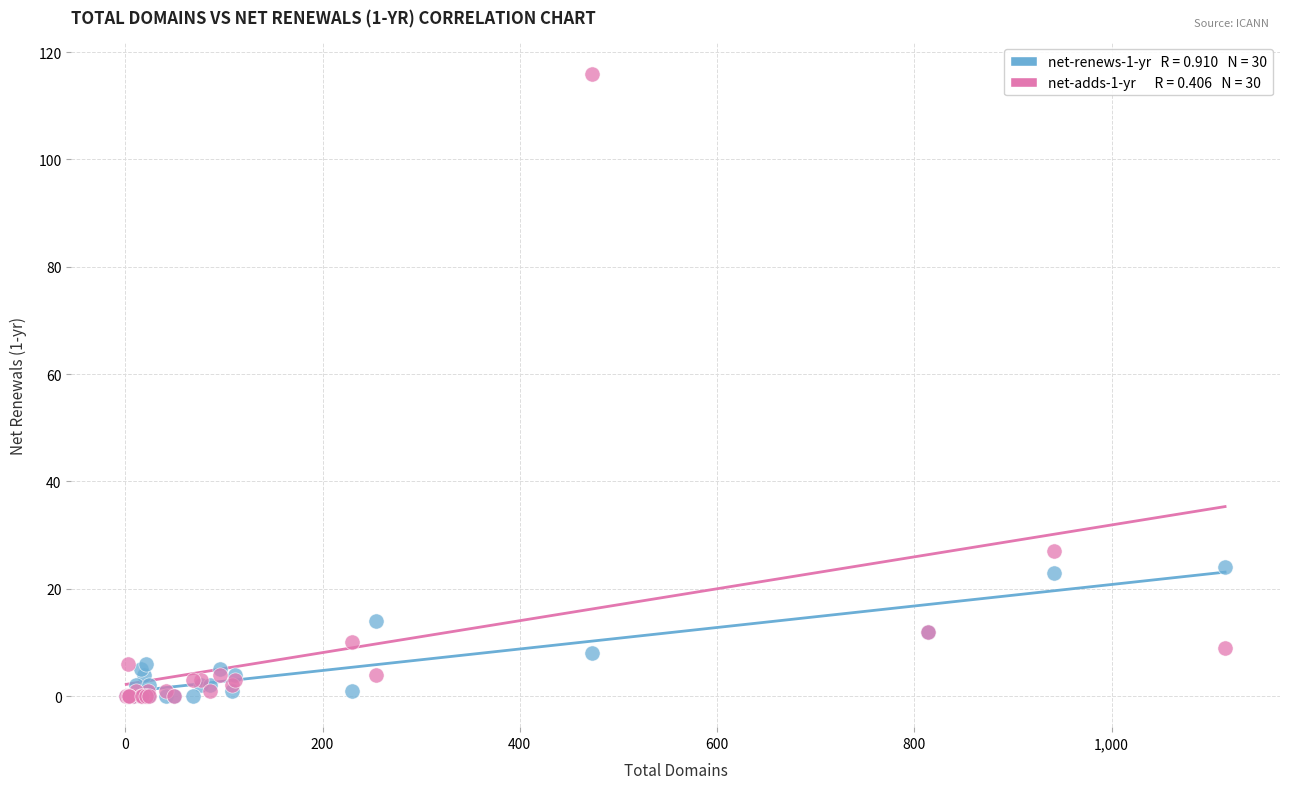

Across all series, what Y value is closest to 58?

27